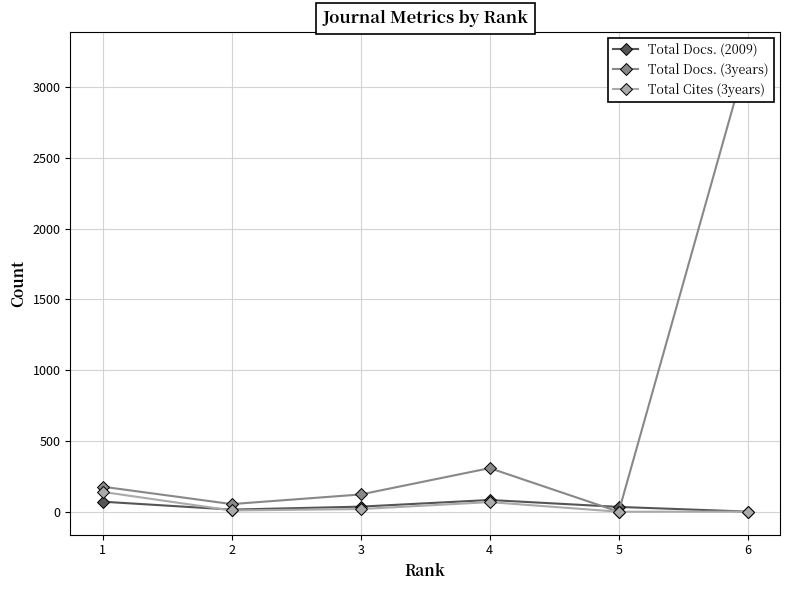

Where do Total Docs. (3years) and Total Docs. (2009) first cross each other?

4 and 5